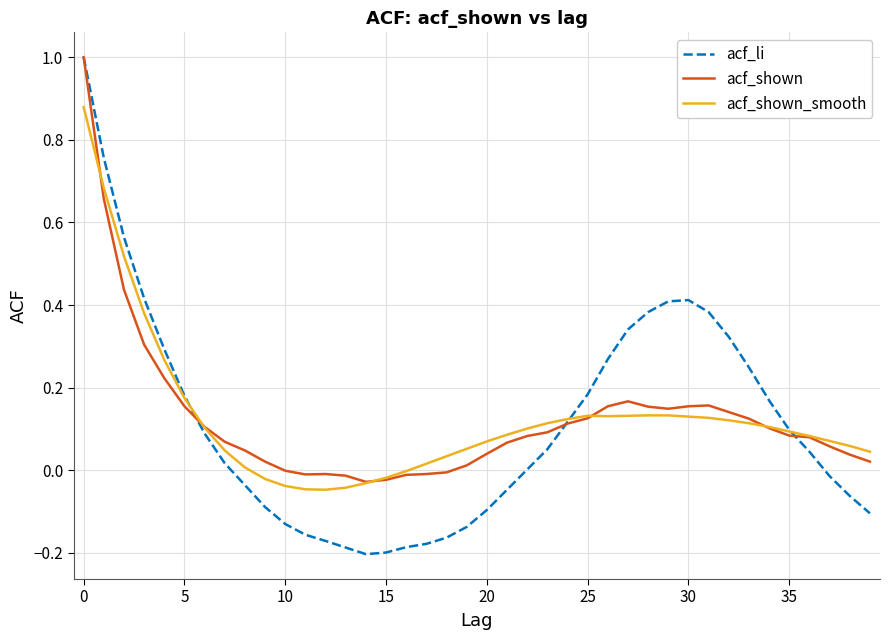

What is the maximum value shown in the chart?

1.0